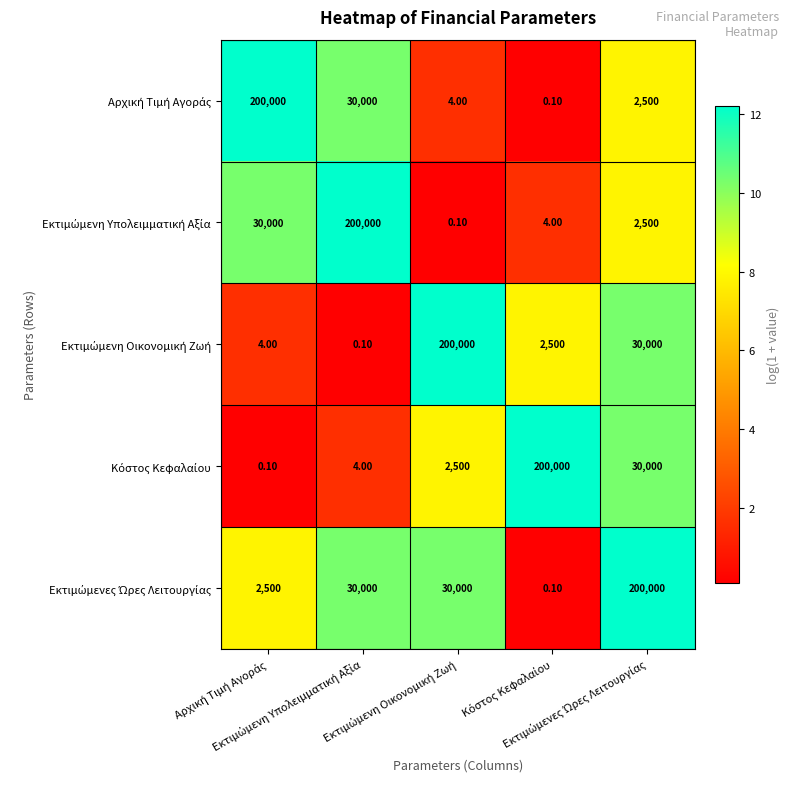

At how many categories does at least one series exceed 139108?

5